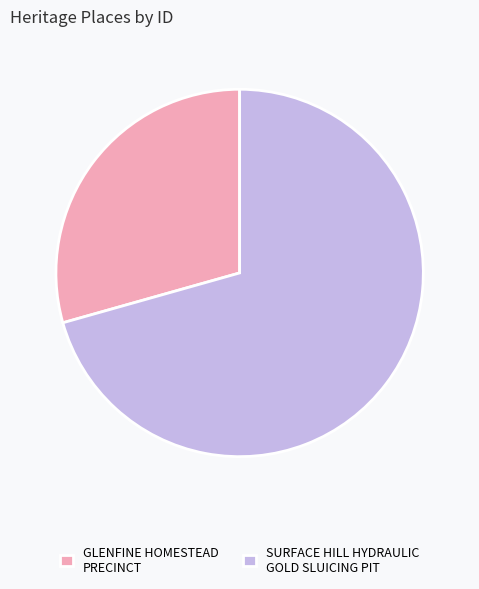

What is the ratio of the value at SURFACE HILL HYDRAULIC GOLD SLUICING PIT to the value at GLENFINE HOMESTEAD PRECINCT?

2.4